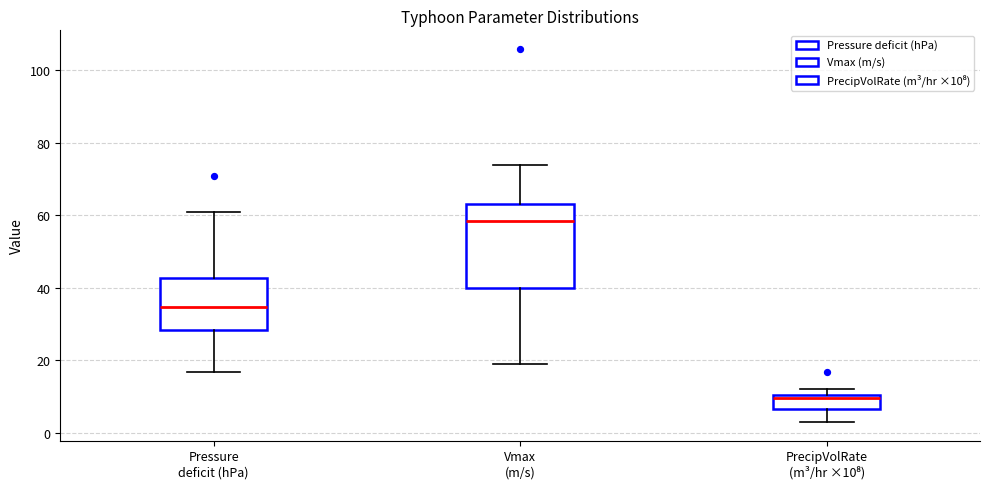

Reading left to right, read every box against the y-axis: the position of its median line, the range the box covers, and the ends of its whiskers. The values are not printed on the chart, so give them approximately, as read against the axis.

Pressure deficit (hPa): median 34, box 28 to 42, whiskers 16 to 60
Vmax (m/s): median 58, box 40 to 64, whiskers 18 to 74
PrecipVolRate (m³/hr ×10⁸): median 10 (just below the box's upper edge), box 6 to 10, whiskers 2 to 12